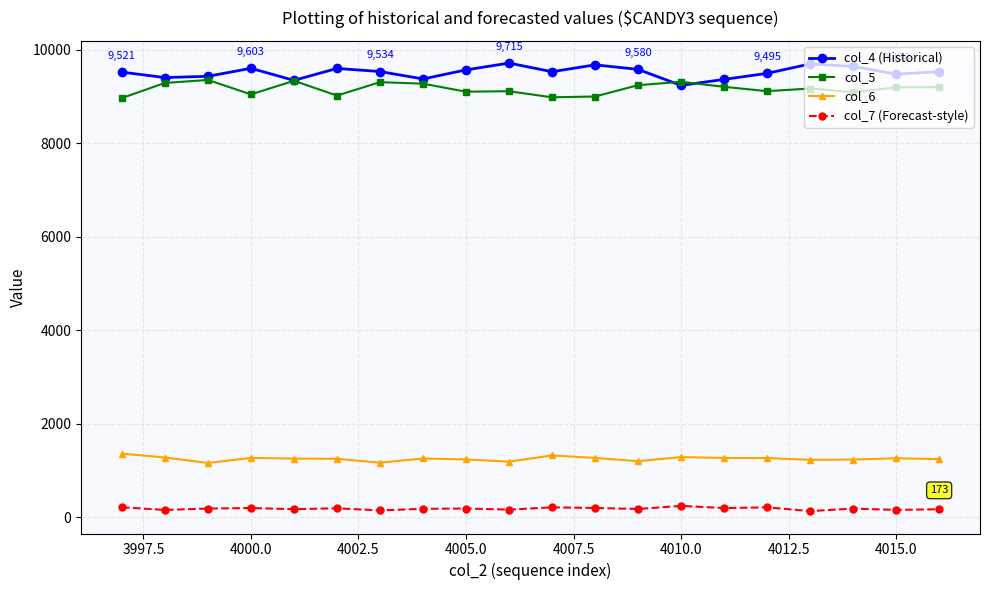

True or false: col_6 has more than 1 interior local peaks.

True